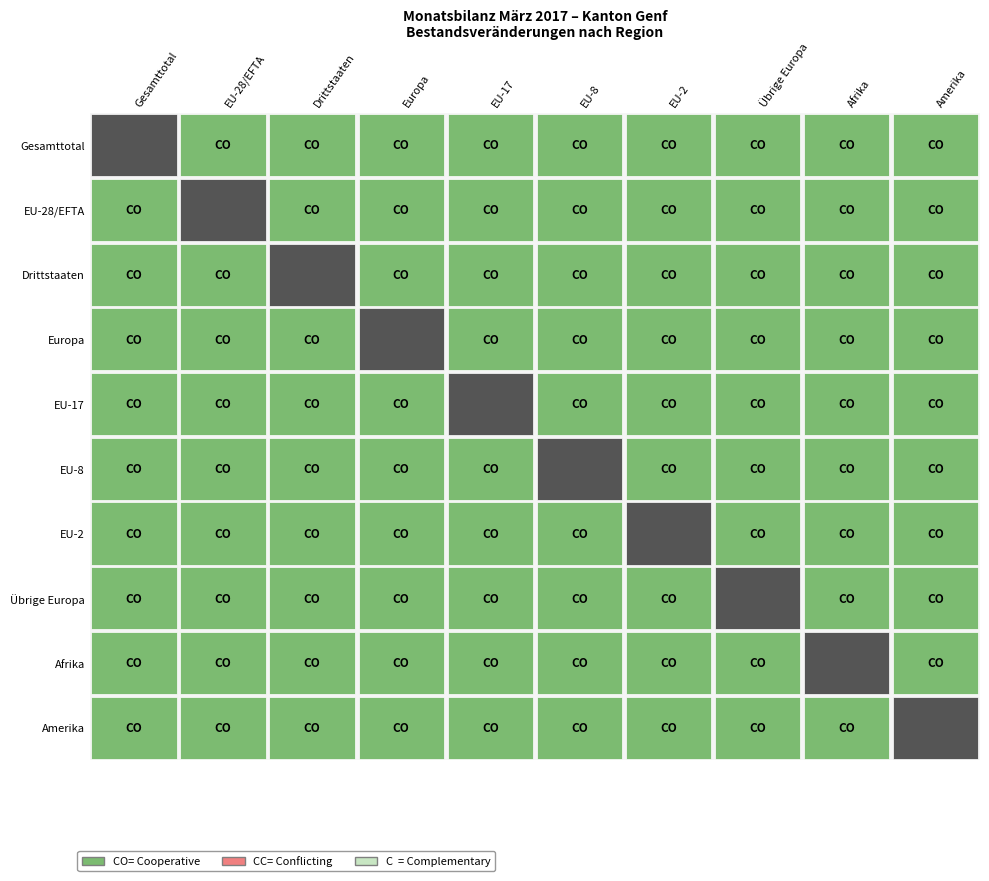

The value of EU-28/EFTA at 14 is -433. True or false?

False